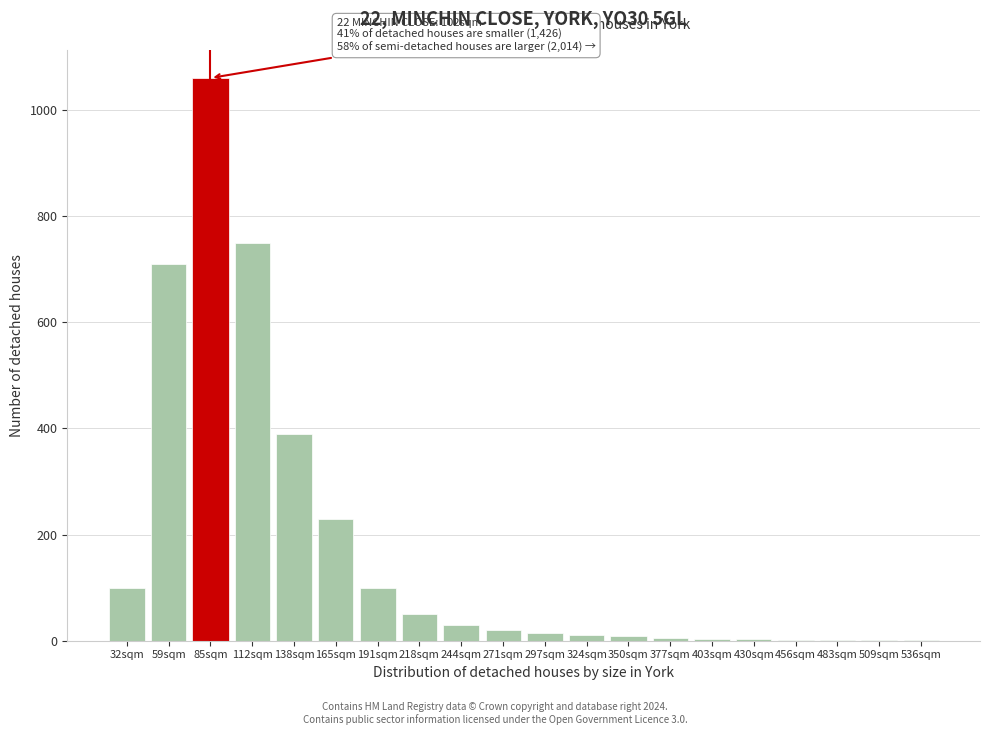

What is the sum of all values?

3491